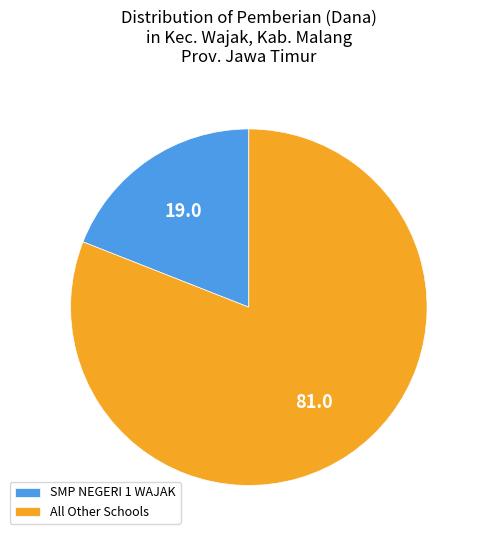

Is there a majority slice in this chart?

Yes